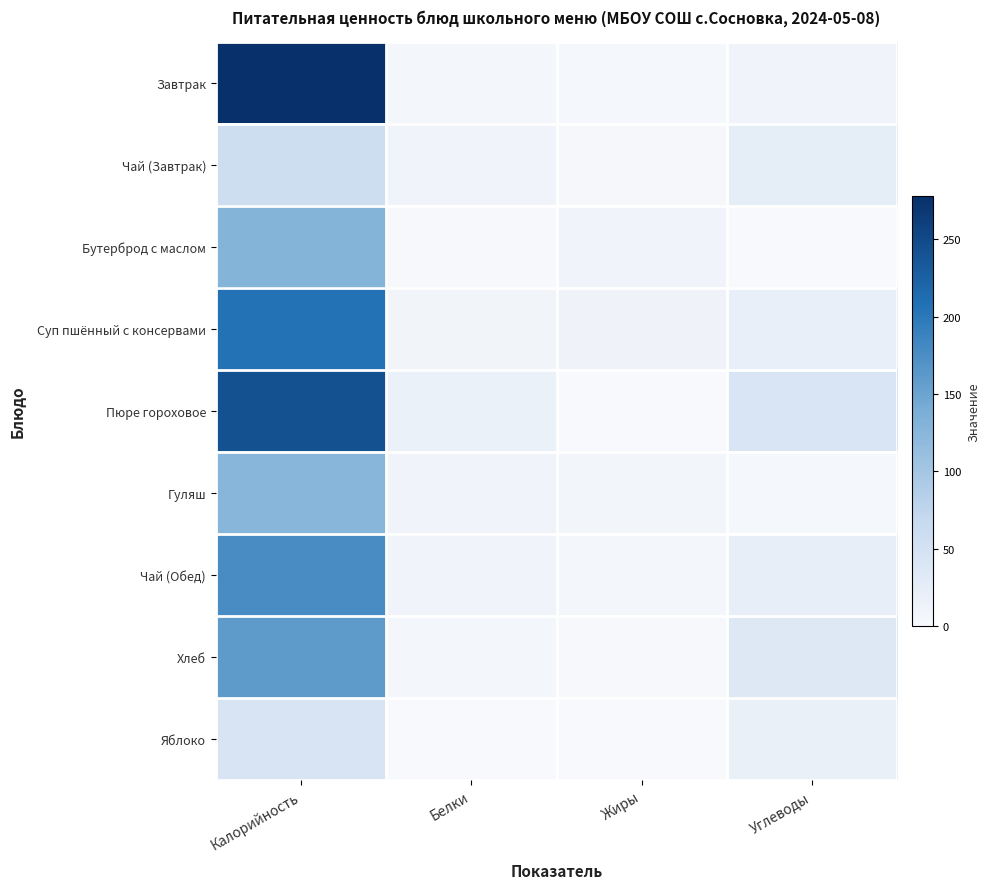

Reading left to right, transcribe all the data shown in this chart.

Завтрак: Калорийность=278.0	Белки=4.5	Жиры=4.0	Углеводы=10.0
Чай (Завтрак): Калорийность=58.0	Белки=9.0	Жиры=3.0	Углеводы=26.0
Бутерброд с маслом: Калорийность=129.0	Белки=2.0	Жиры=9.0	Углеводы=0.0
Суп пшённый с консервами: Калорийность=207.0	Белки=8.0	Жиры=11.0	Углеводы=20.0
Пюре гороховое: Калорийность=242.0	Белки=17.0	Жиры=1.0	Углеводы=43.0
Гуляш: Калорийность=125.0	Белки=10.0	Жиры=7.0	Углеводы=4.0
Чай (Обед): Калорийность=178.0	Белки=9.0	Жиры=6.0	Углеводы=22.0
Хлеб: Калорийность=160.0	Белки=6.0	Жиры=2.0	Углеводы=35.0
Яблоко: Калорийность=44.0	Белки=1.0	Жиры=0.0	Углеводы=18.0